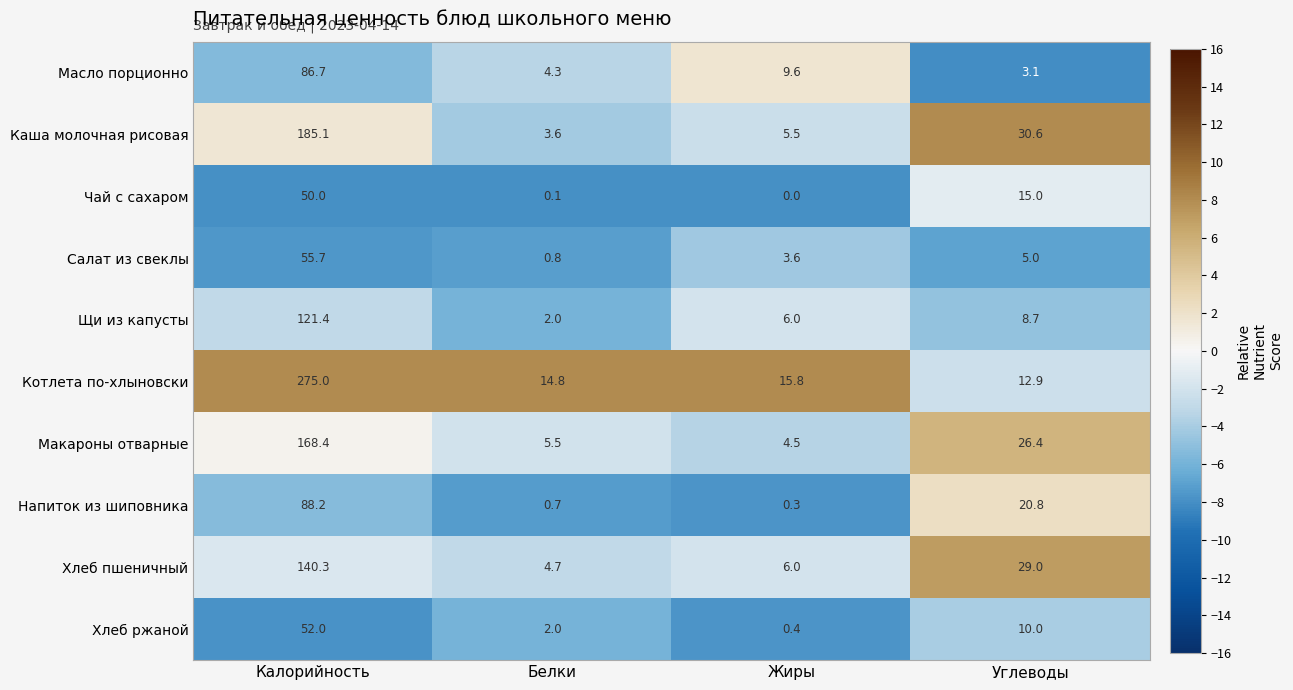

Count the number of data series in this chart.

10